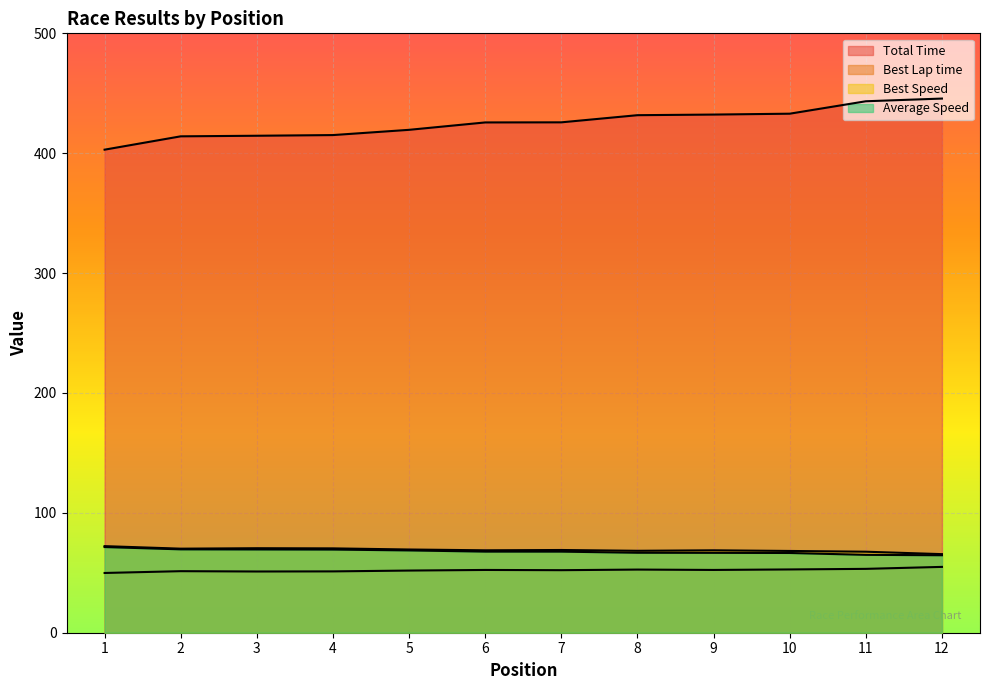

True or false: Average Speed has more than 2 interior local peaks.

False